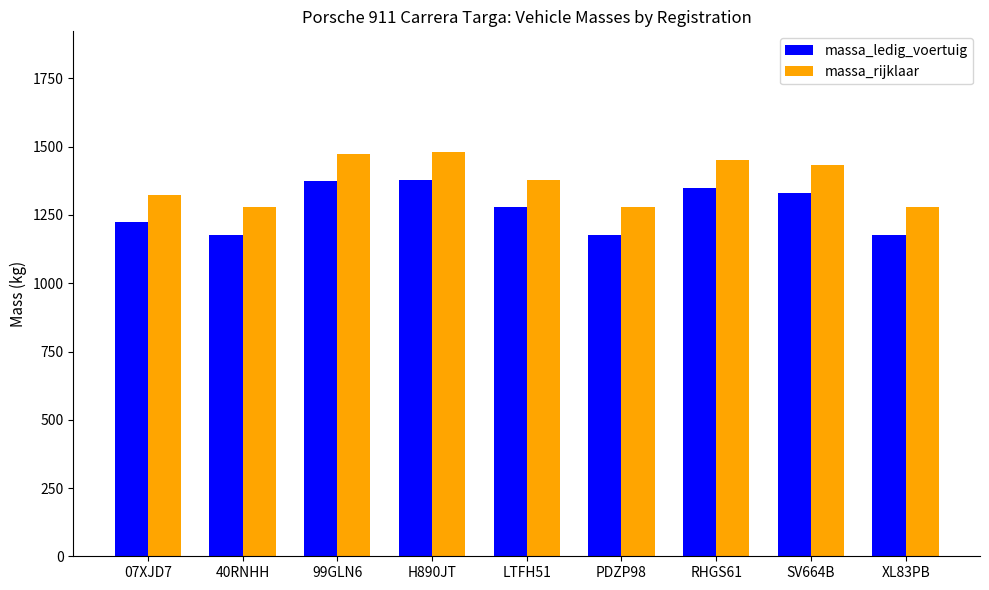

Rank the series by their maximum value, from lowest to highest.

massa_ledig_voertuig, massa_rijklaar